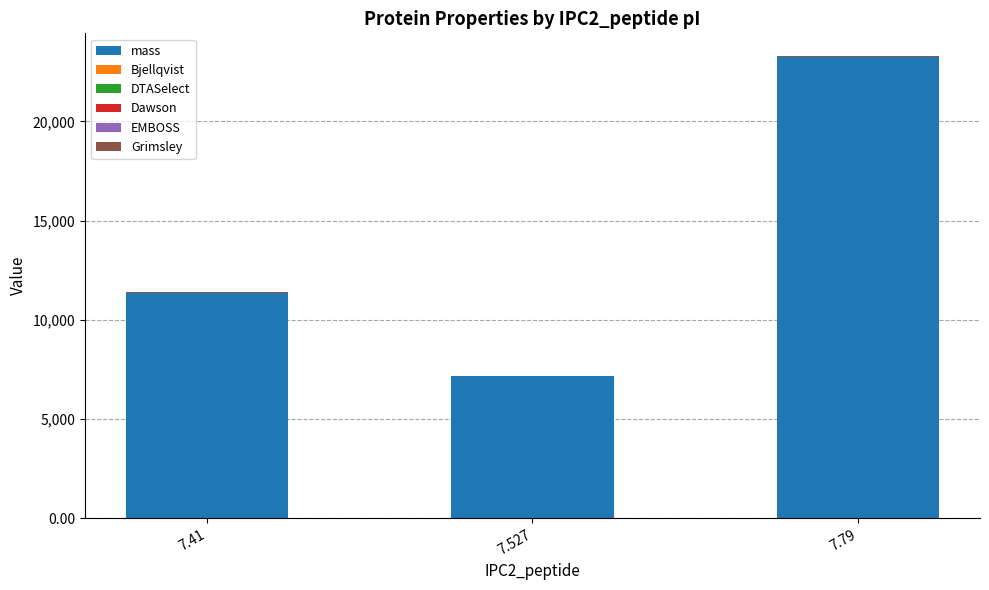

At which category is the sum across all series the highest?

7.79